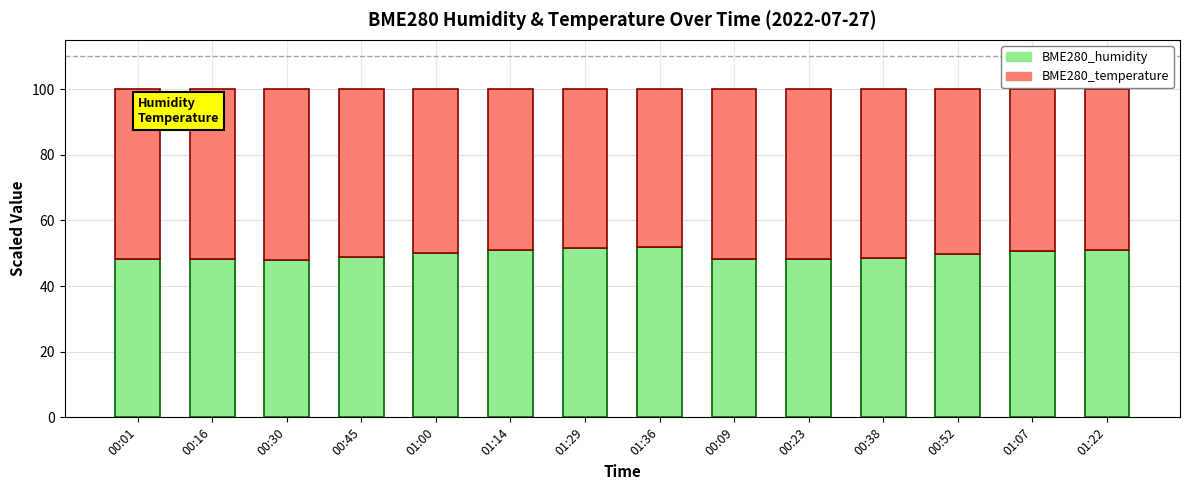

The BME280_humidity series shows 25.3 at 00:09. True or false?

False